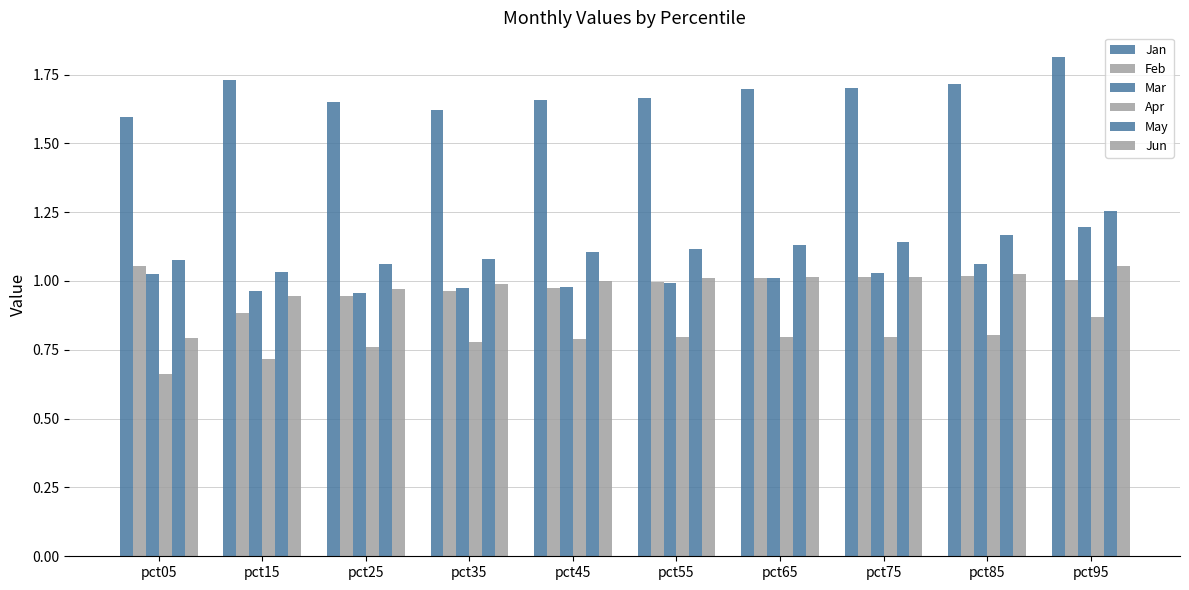

What is the value of the Jun bar at the 7th from the left?

1.0